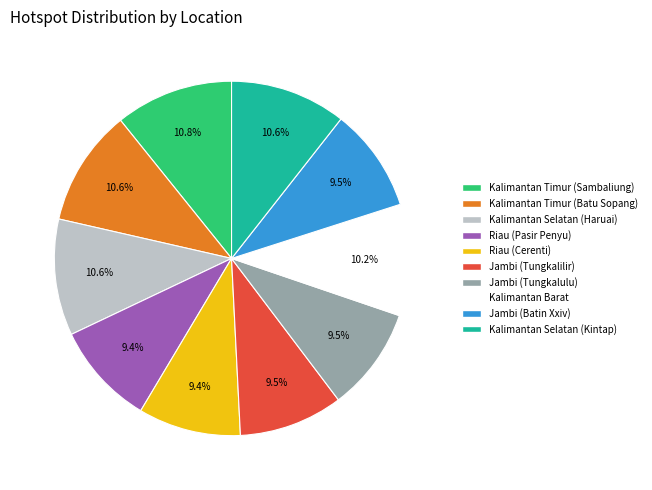

The Kalimantan Selatan (Kintap) slice represents 16% of the pie. True or false?

False